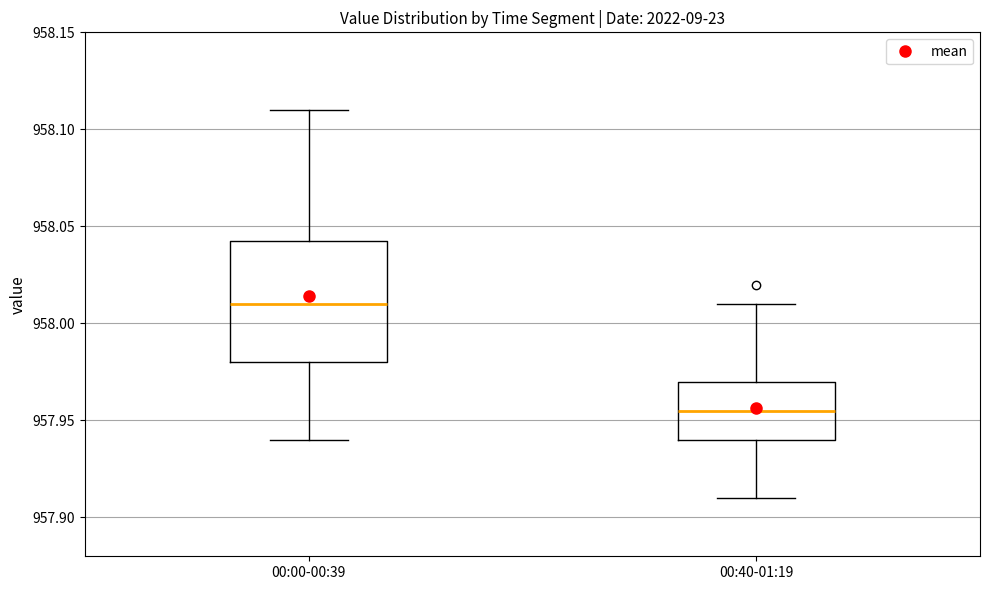

Where is the upper edge of the box for 00:40-01:19 on the y-axis? The values are not printed on the chart, so give them approximately, as read against the axis.

957.970